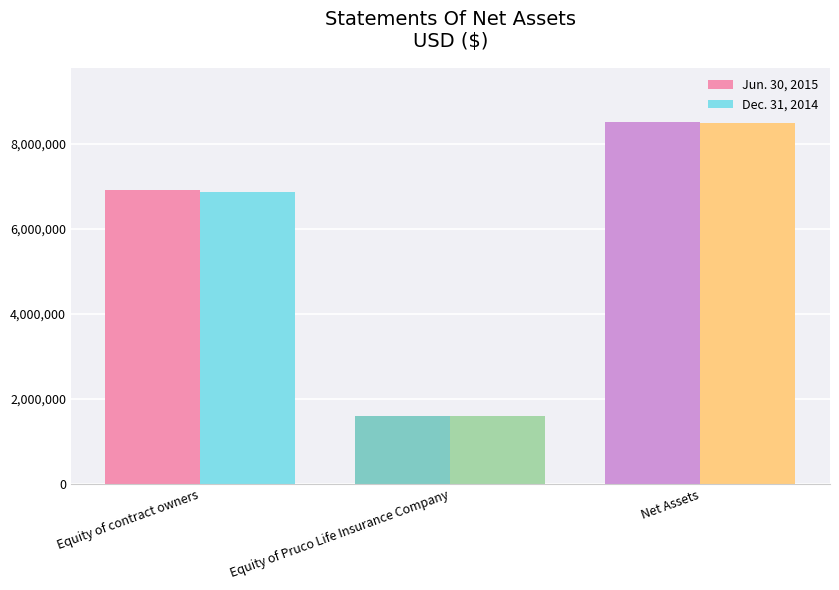

What is the value of the Dec. 31, 2014 bar at the 2nd from the left?

1605508